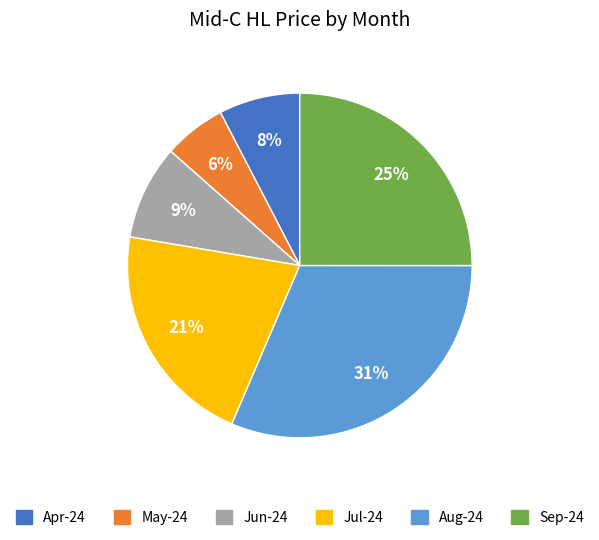

Which category has the smallest portion of the pie?

May-24